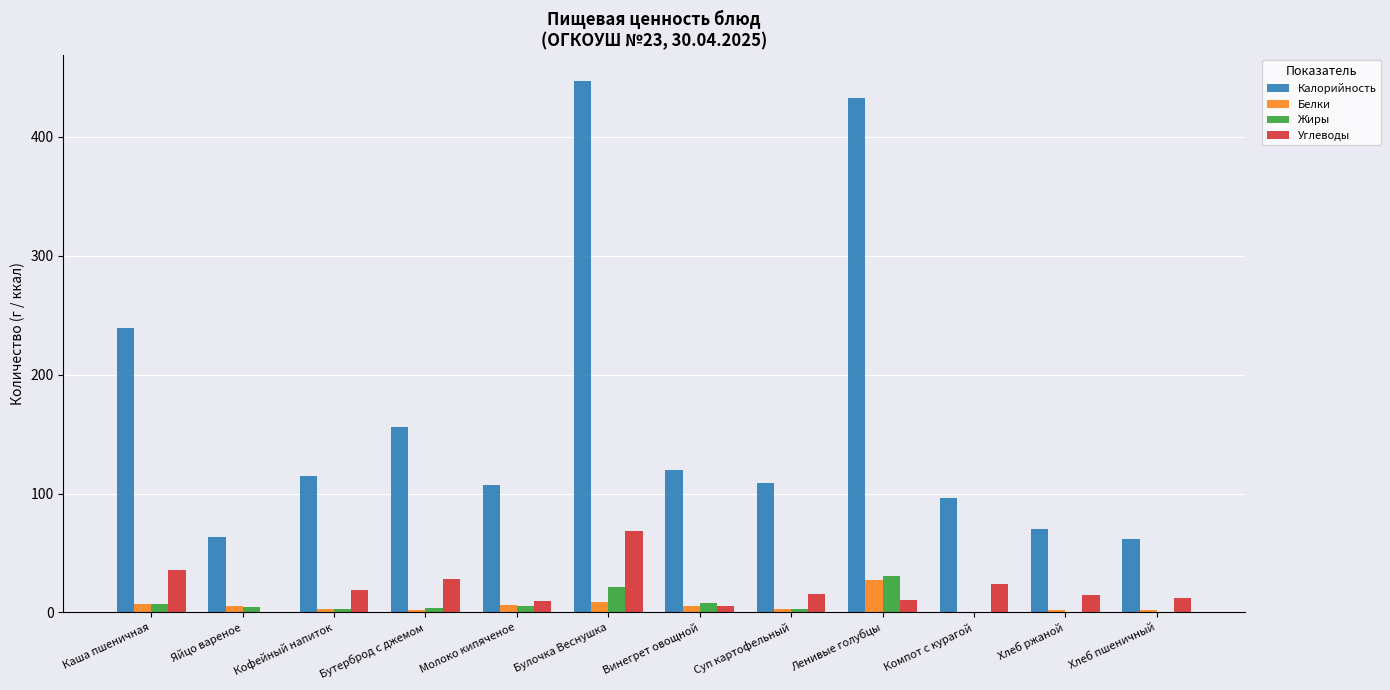

What are all the series names shown in the legend?

Калорийность, Белки, Жиры, Углеводы